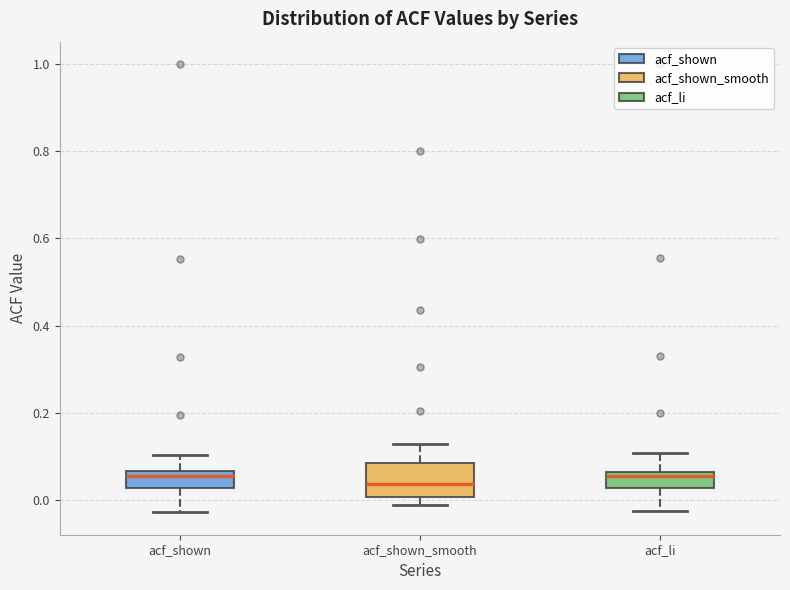

Comparing the boxes themselves (not the whiskers), which one is the tallest?

acf_shown_smooth